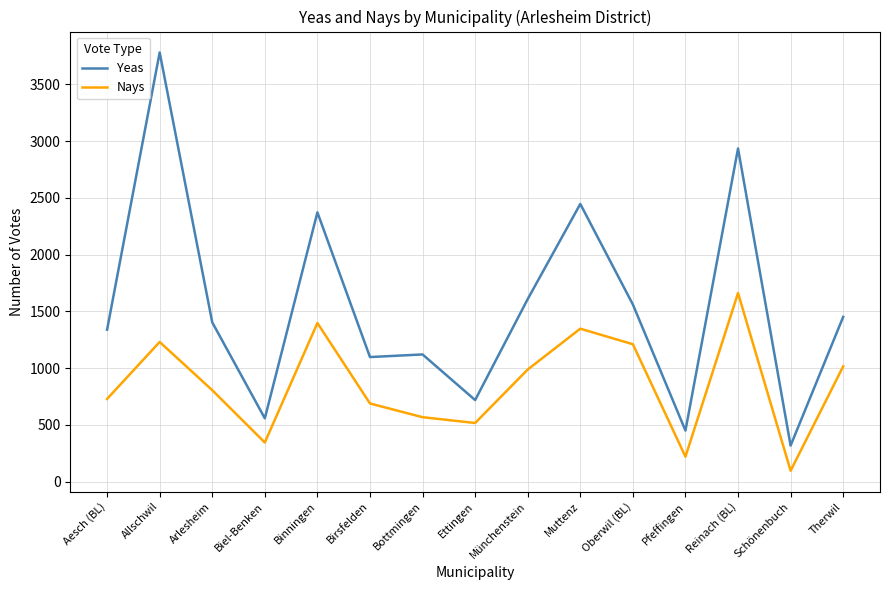

True or false: Yeas and Nays intersect in this chart.

False